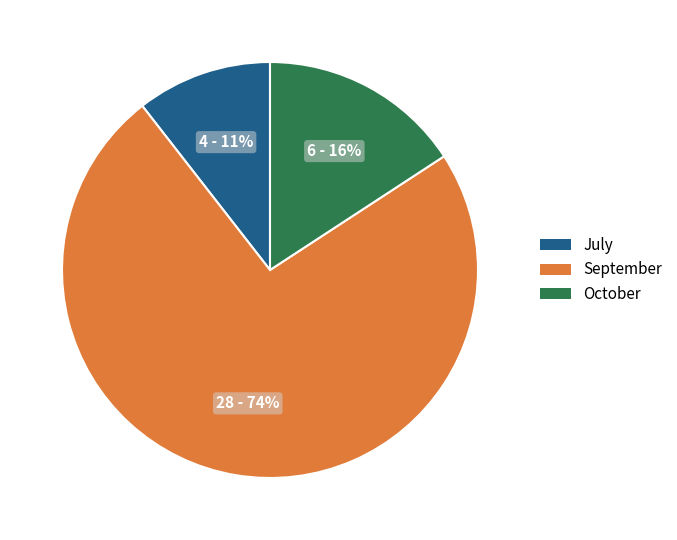

Does any single category account for the majority?

Yes